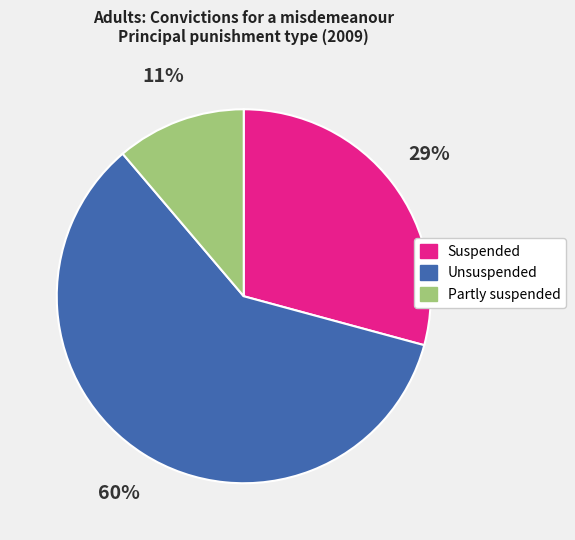

Is there a majority slice in this chart?

Yes